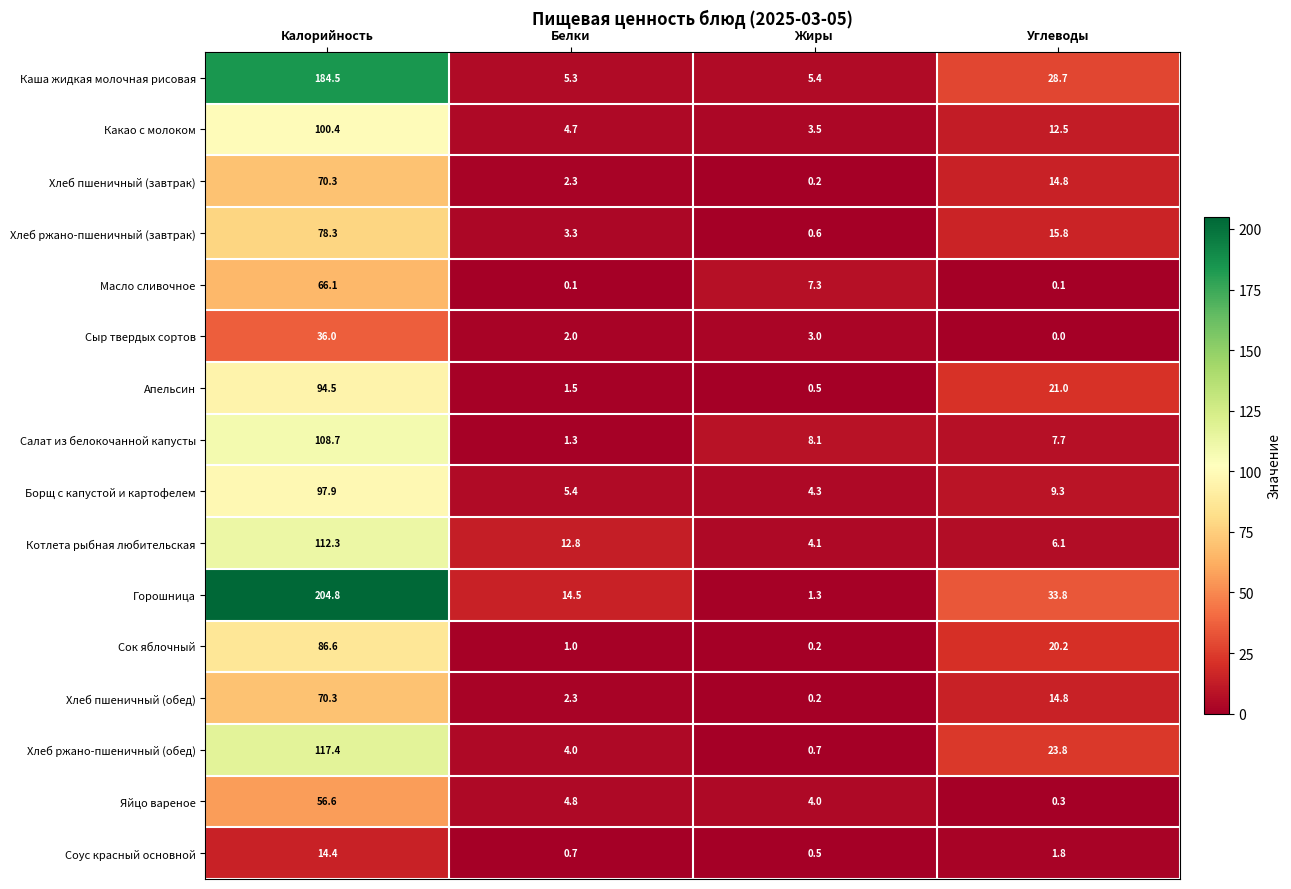

What is the difference between the maximum and second lowest values in the Сыр твердых сортов series?

34.0